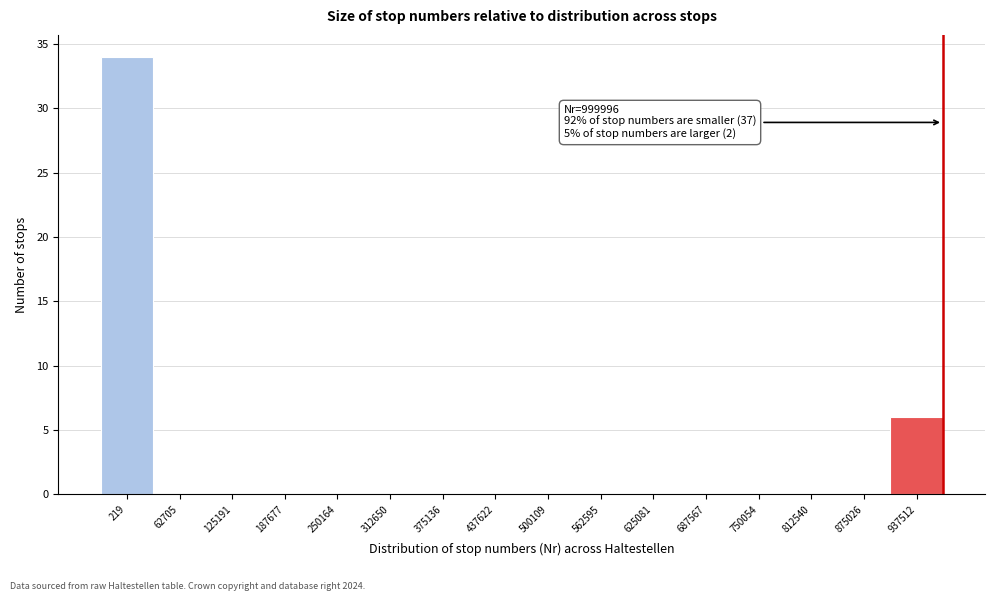

Reading left to right, extract all data points from this chart.

219=34	62705=0	125191=0	187677=0	250164=0	312650=0	375136=0	437622=0	500109=0	562595=0	625081=0	687567=0	750054=0	812540=0	875026=0	937512=6